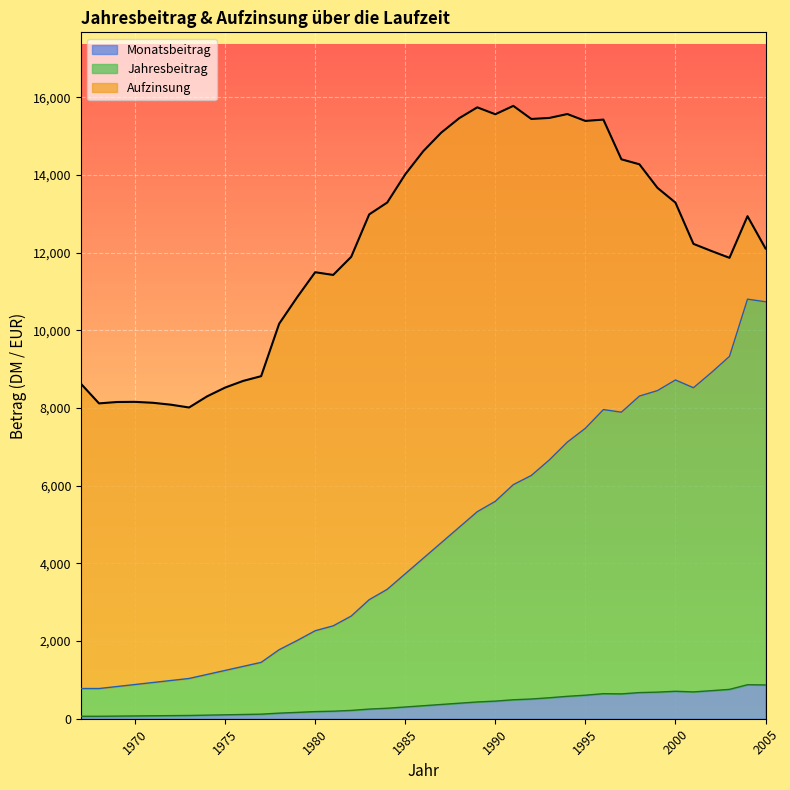

At how many categories does at least one series exceed 10981?

26